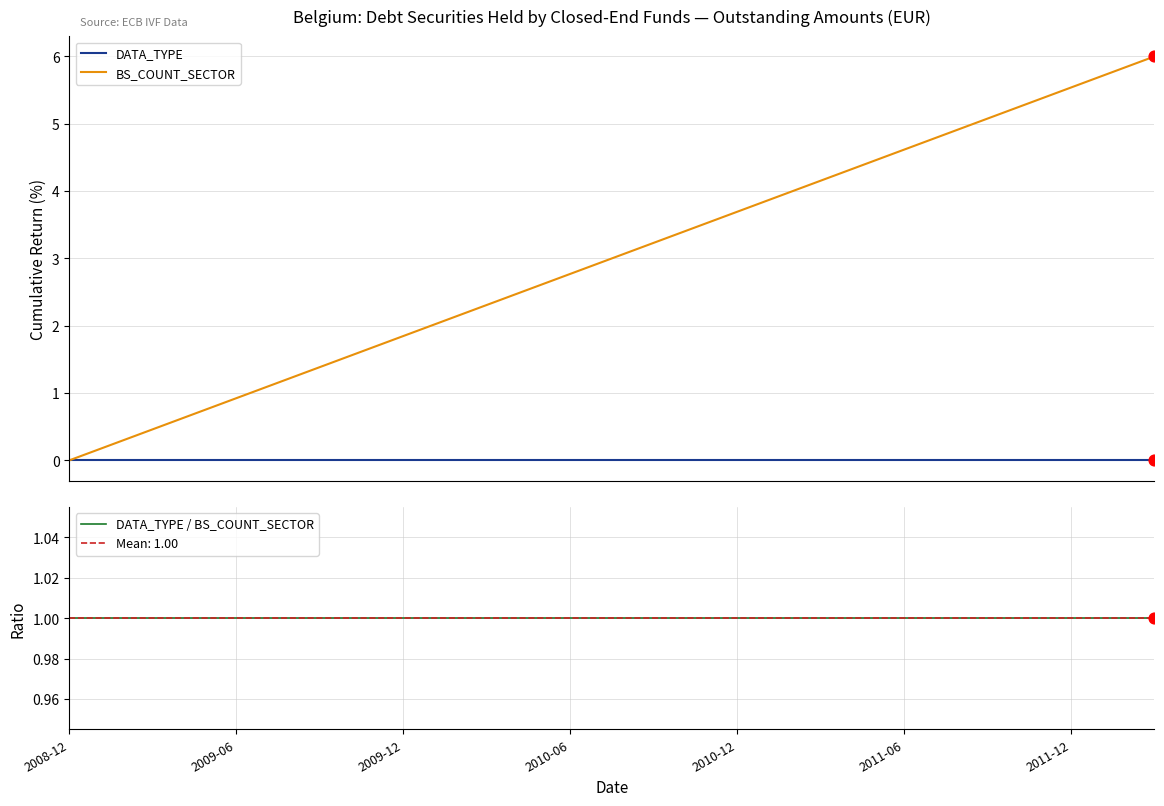

At how many categories does at least one series exceed 0?

14